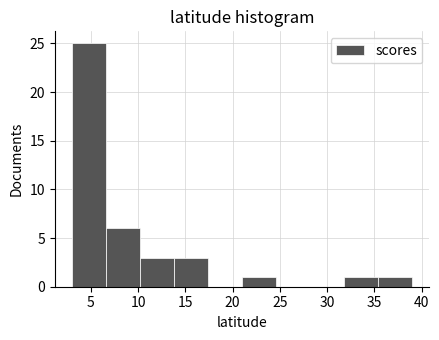

Reading left to right, list every bar in this chart as the range it spans on the x-axis followed by its height. Neither the bar edges nor the heights are printed on the chart, so give them approximately, as read against the axes.

3.0 to 6.6: 25
6.6 to 10.2: 6
10.2 to 13.8: 3
13.8 to 17.4: 3
17.4 to 21.0: 0
21.0 to 24.6: 1
24.6 to 28.2: 0
28.2 to 31.8: 0
31.8 to 35.4: 1
35.4 to 39.0: 1